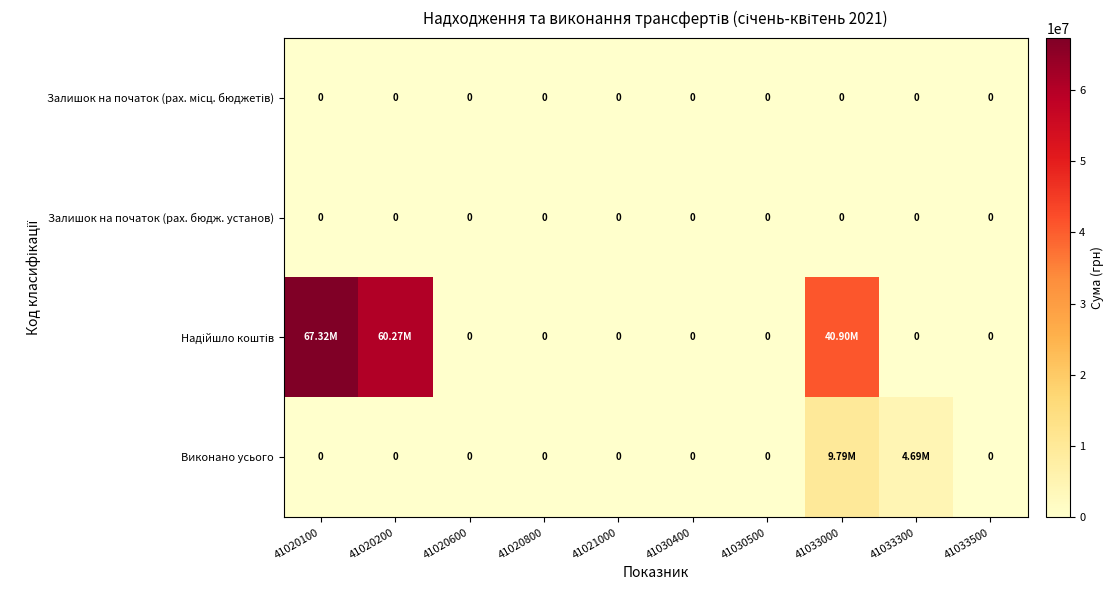

List the labels in order of Залишок на початок (рах. місц. бюджетів) value, largest first.

41020100, 41020200, 41020600, 41020800, 41021000, 41030400, 41030500, 41033000, 41033300, 41033500